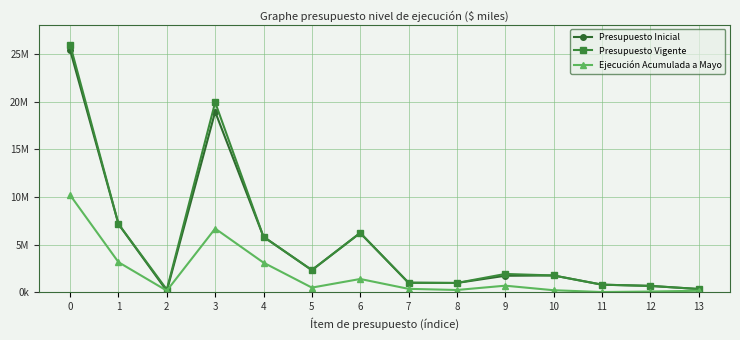

True or false: Presupuesto Vigente and Ejecución Acumulada a Mayo intersect in this chart.

False